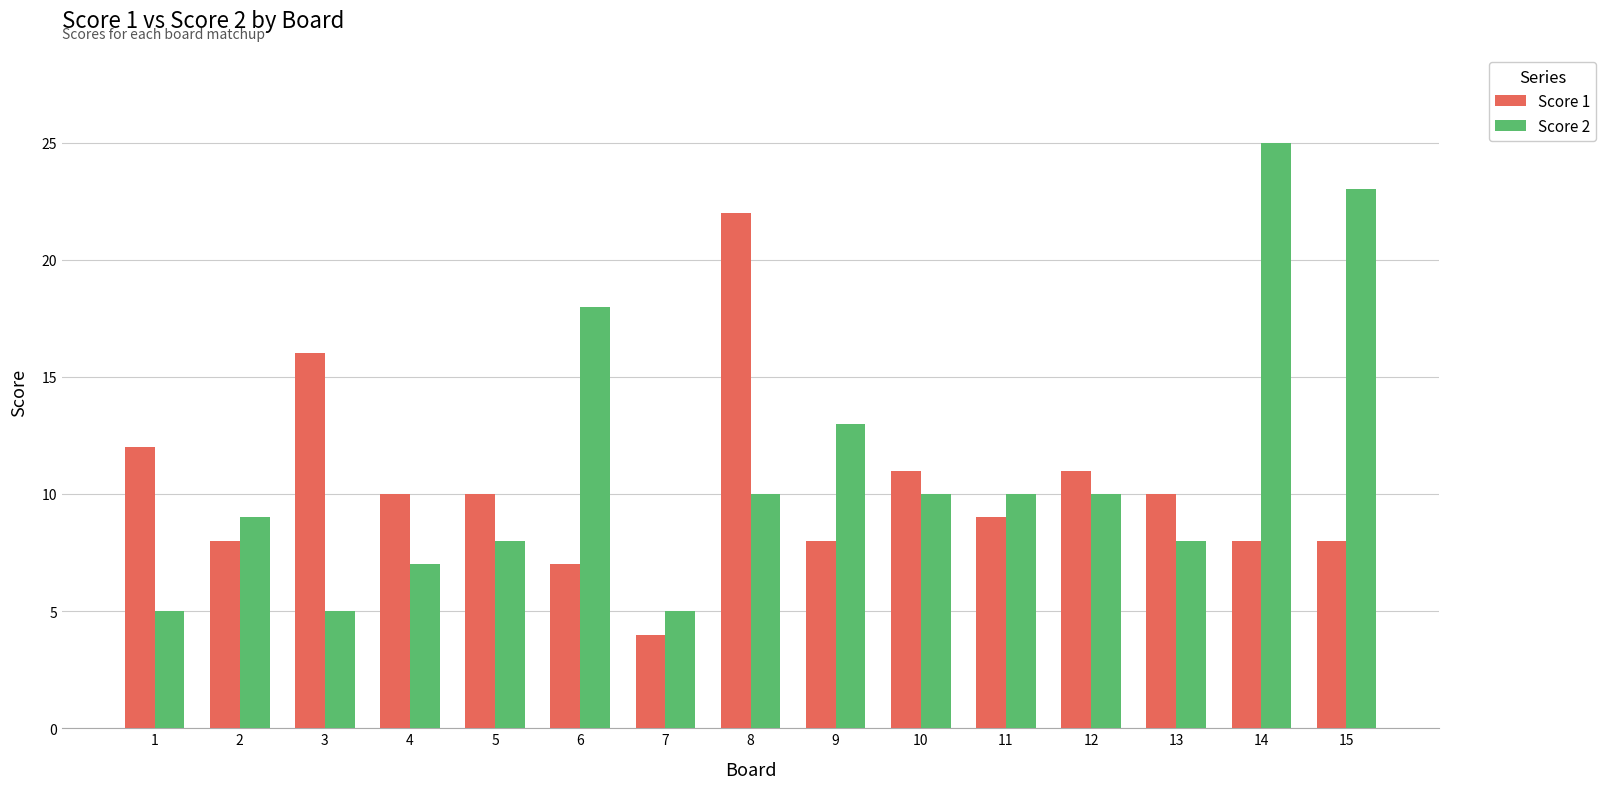

What is the difference between the maximum and minimum values in the Score 2 series?

20